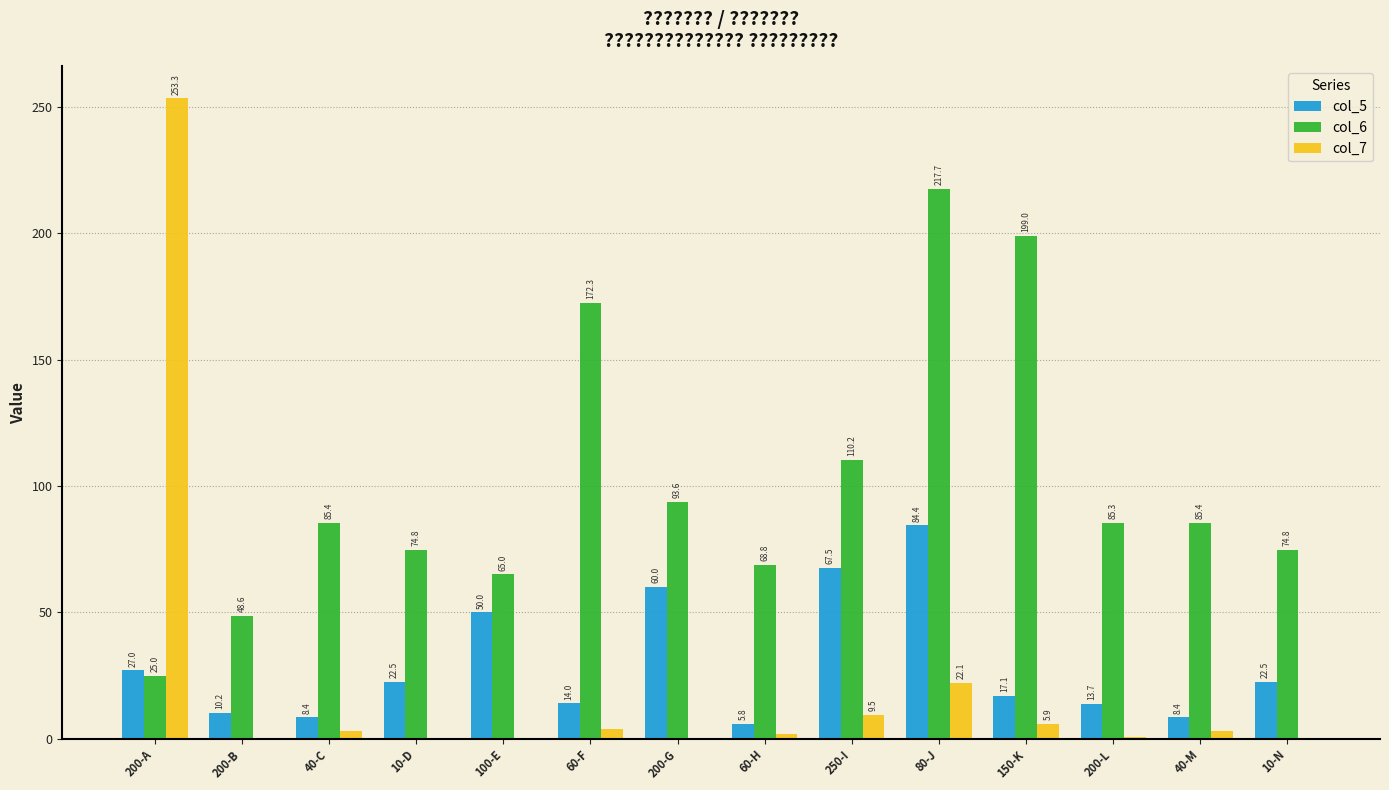

Which series changed the most between 60-F and 200-L?

col_6